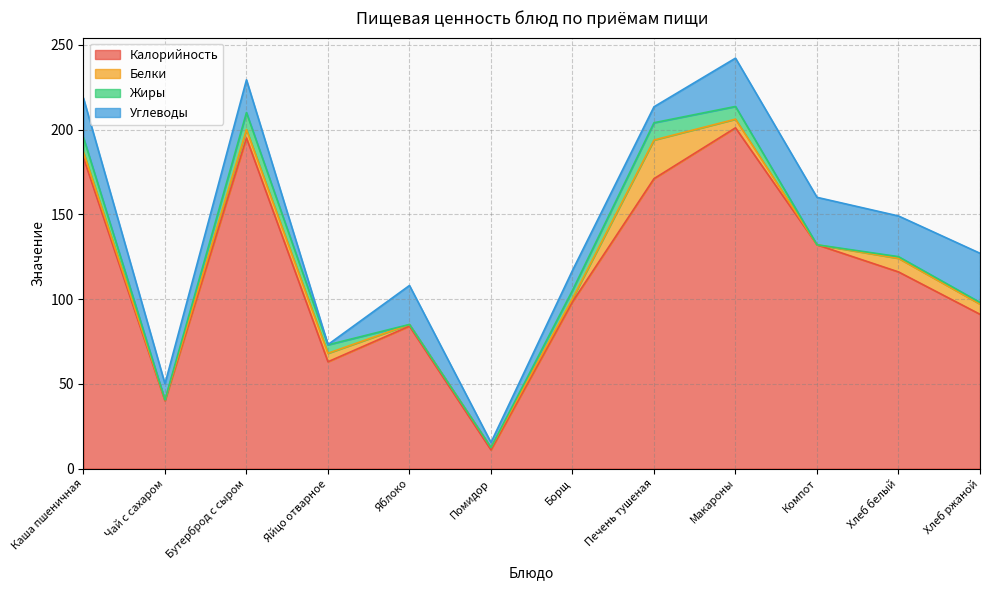

What is the total value across all series at Помидор?

15.4